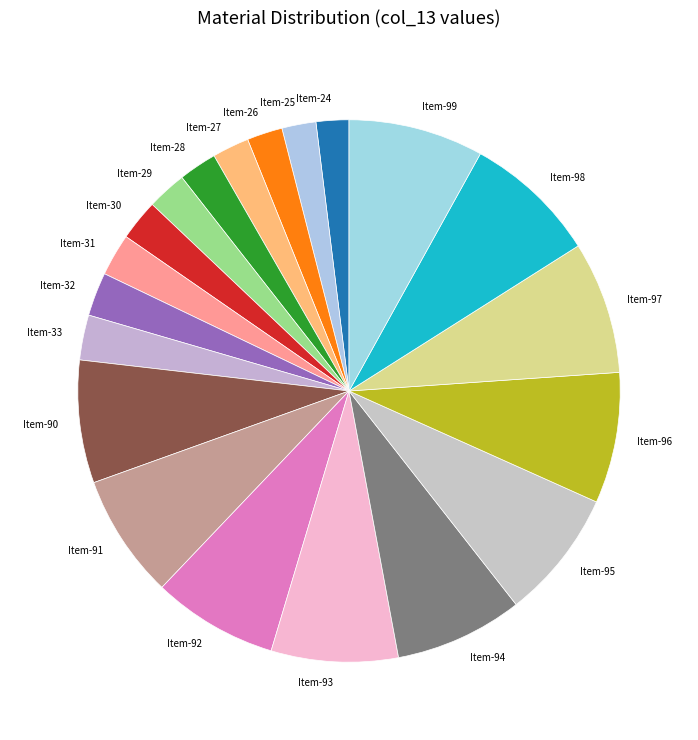

Do Item-28 and Item-95 together represent more than half of the pie?

No